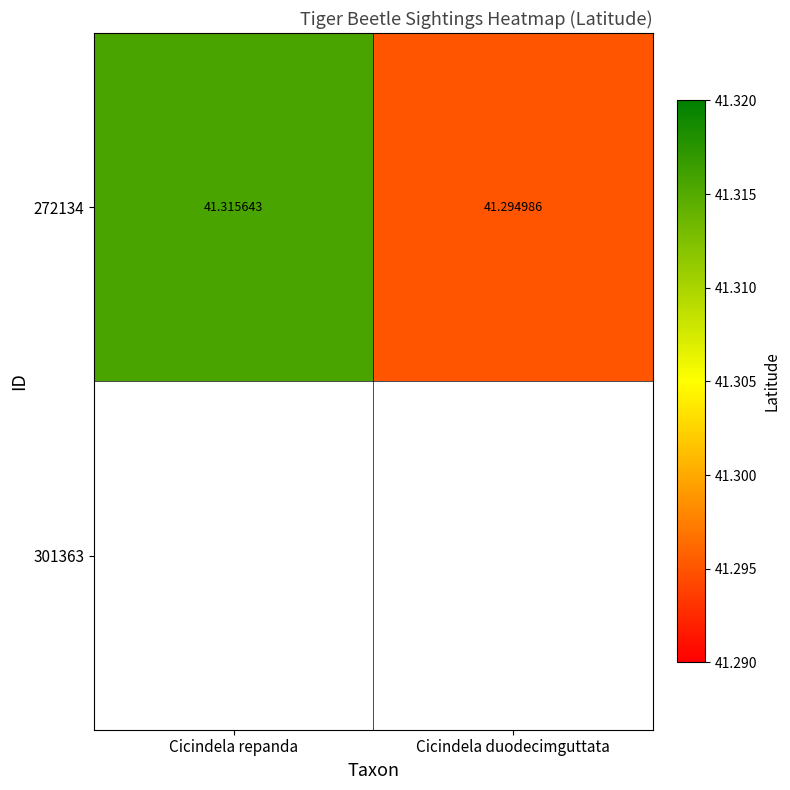

What is the maximum value for 272134?

41.3